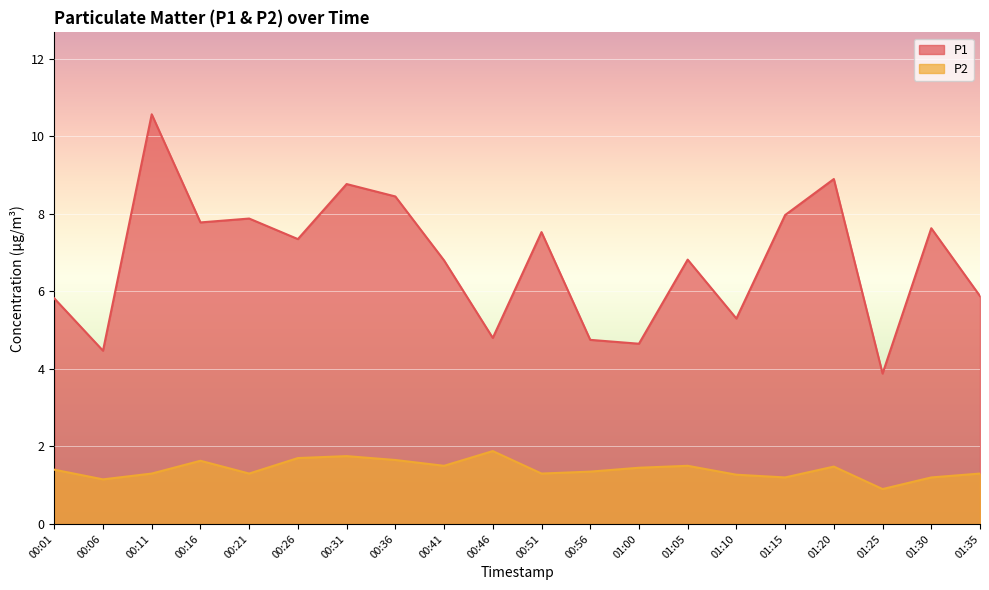

What is the difference between the highest and lowest values at 00:41?

5.3